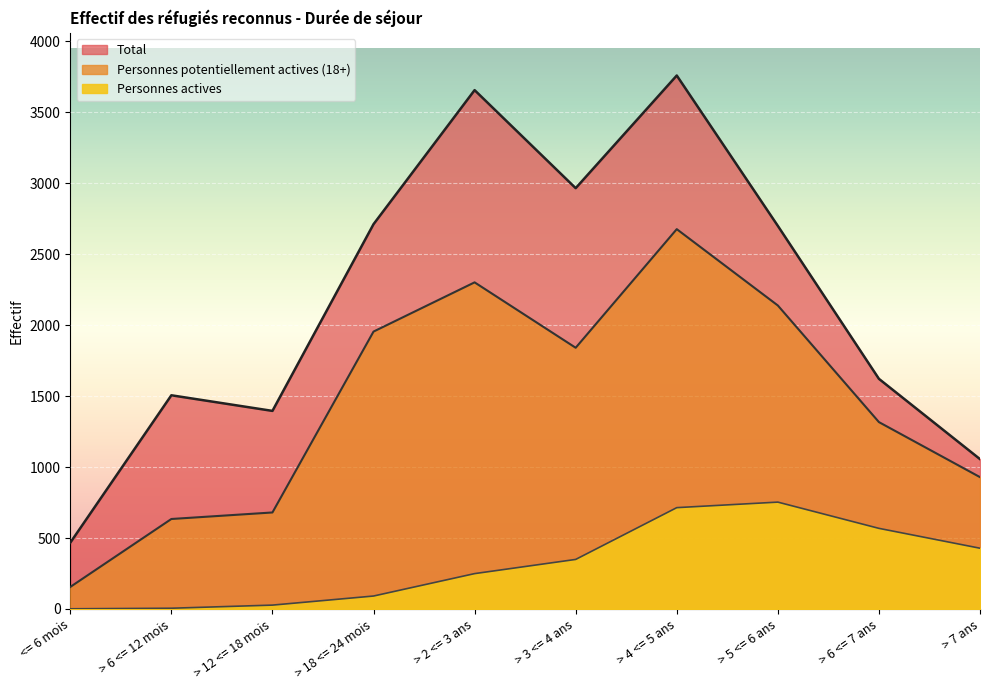

At which label does Personnes potentiellement actives first exceed 1841?

> 18 <= 24 mois